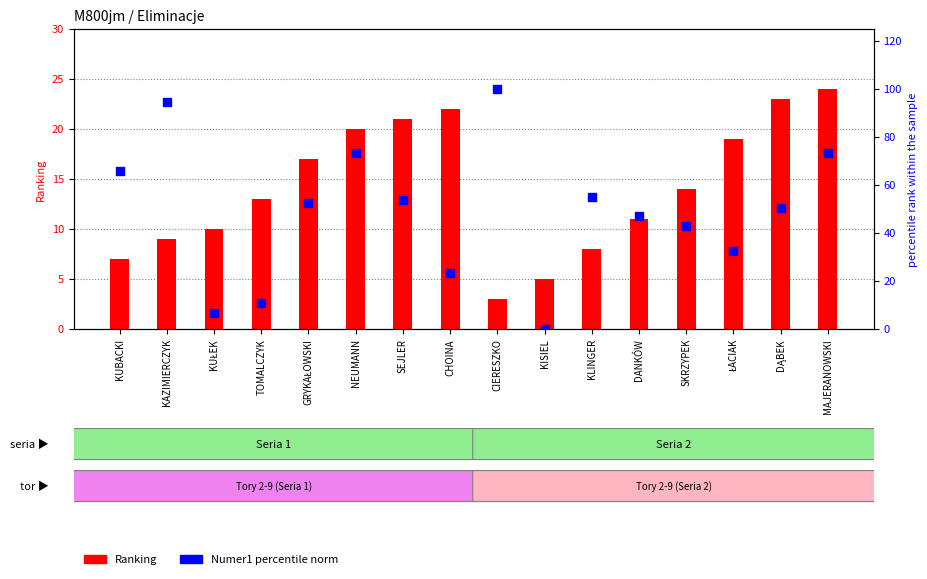

Which series contains the lowest Y value?

Numer1 (percentile norm)